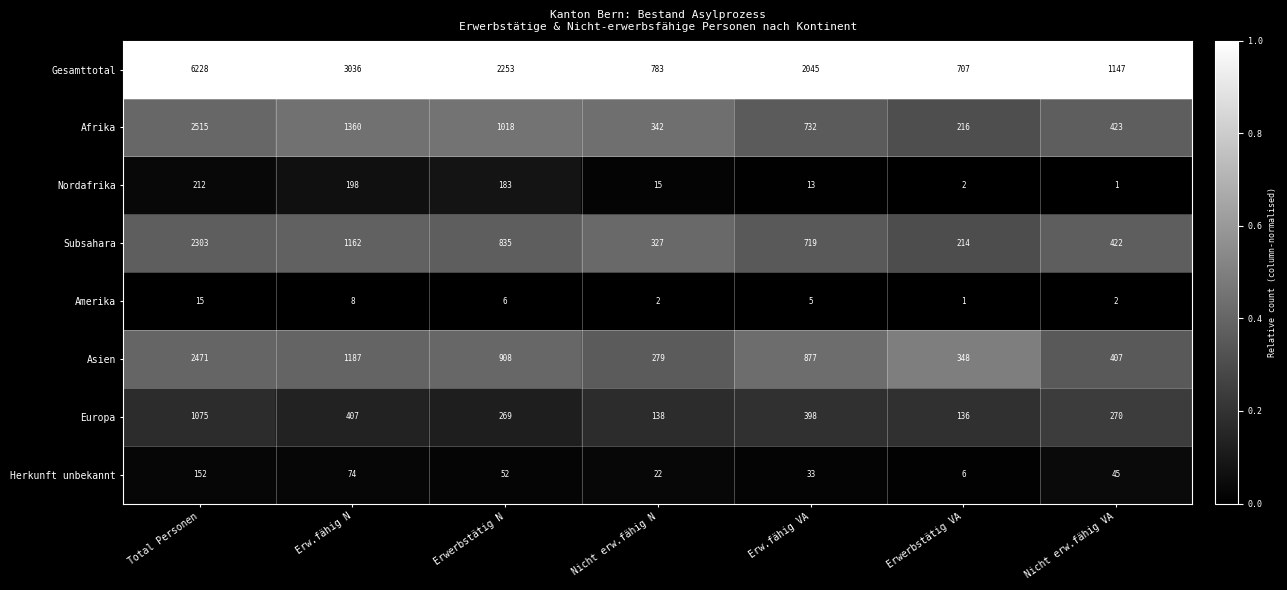

Is it true that Subsahara equals 719 at Erw.fähig VA?

True